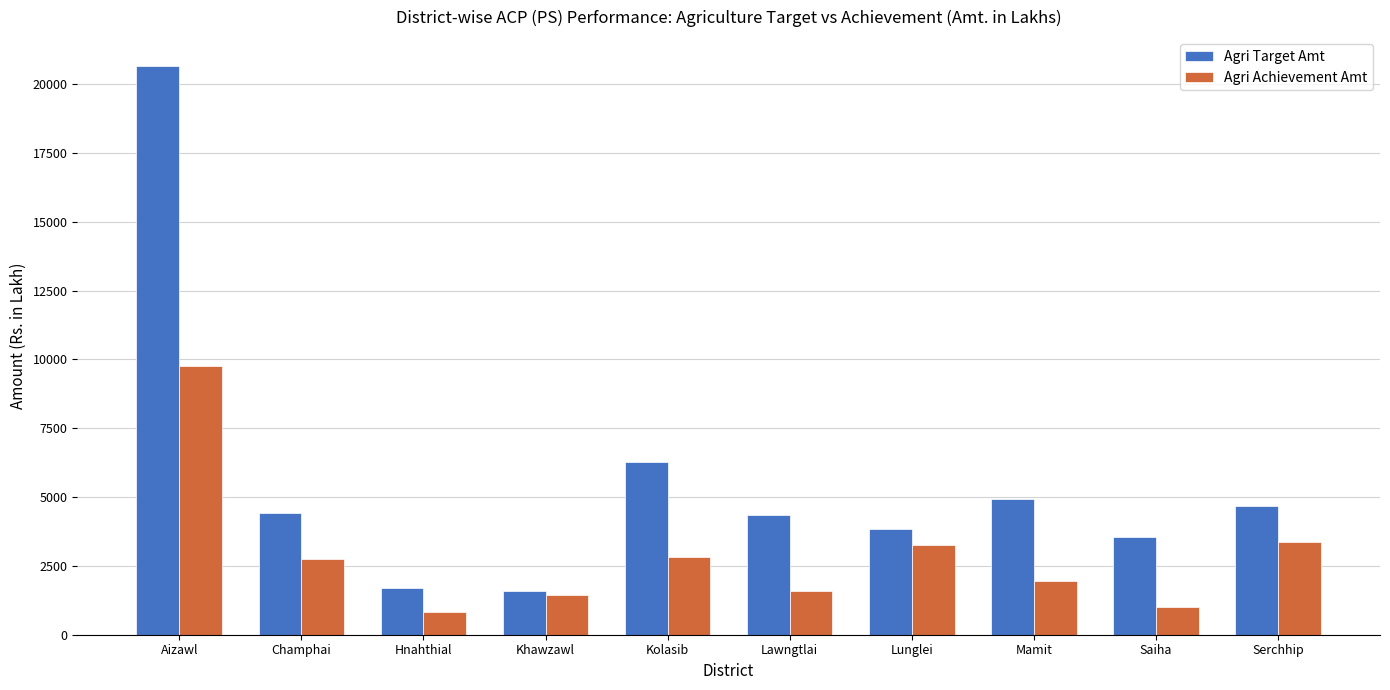

What is the sum of all Agri Target Amt values?

55997.6